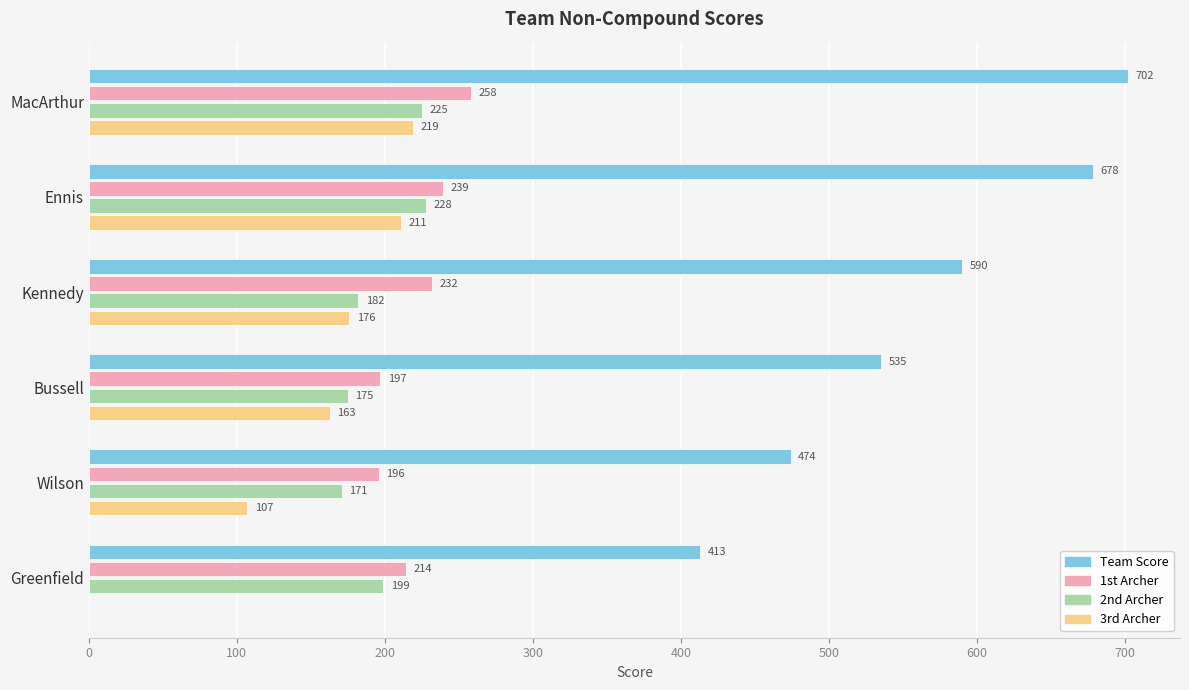

What is the sum of the 1st Archer values at MacArthur and Greenfield?

472